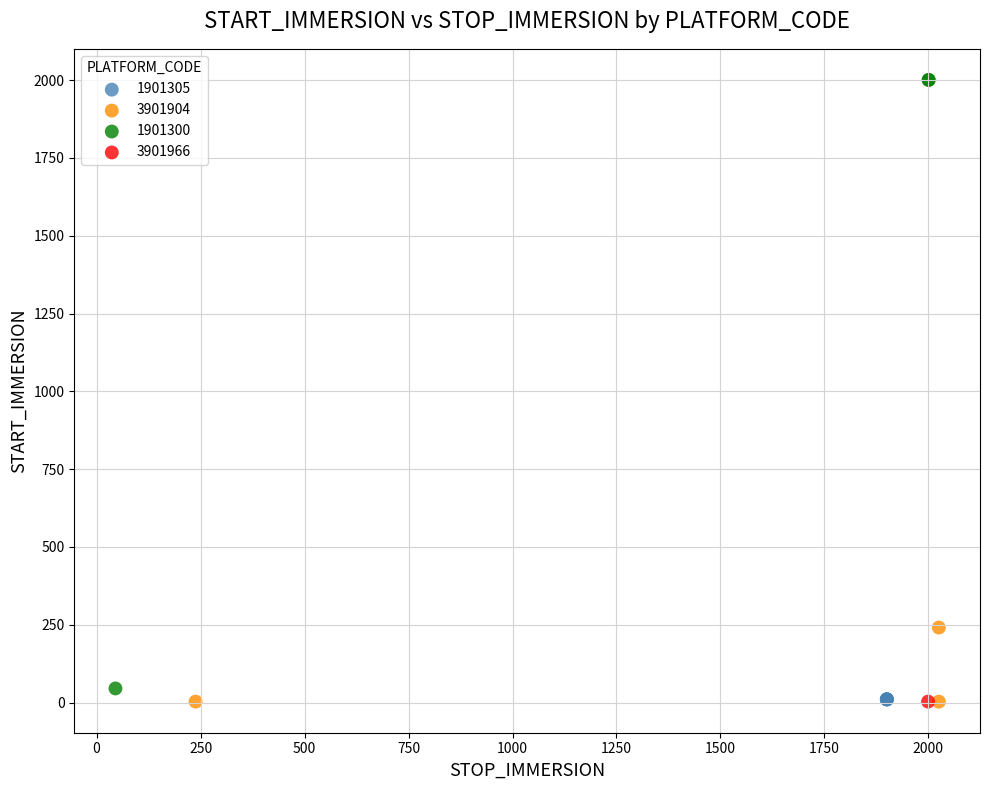

What are all the series names shown in the legend?

1901305, 3901904, 1901300, 3901966